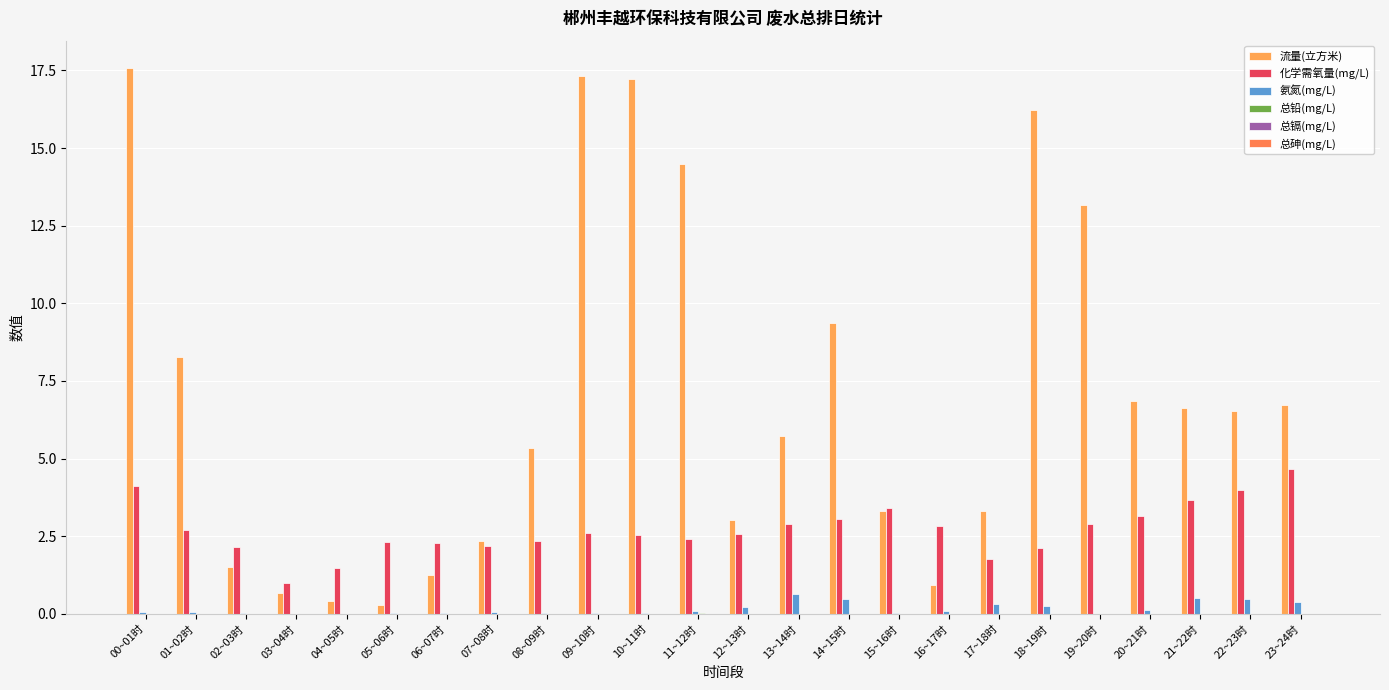

Count the number of categories in the chart.

24